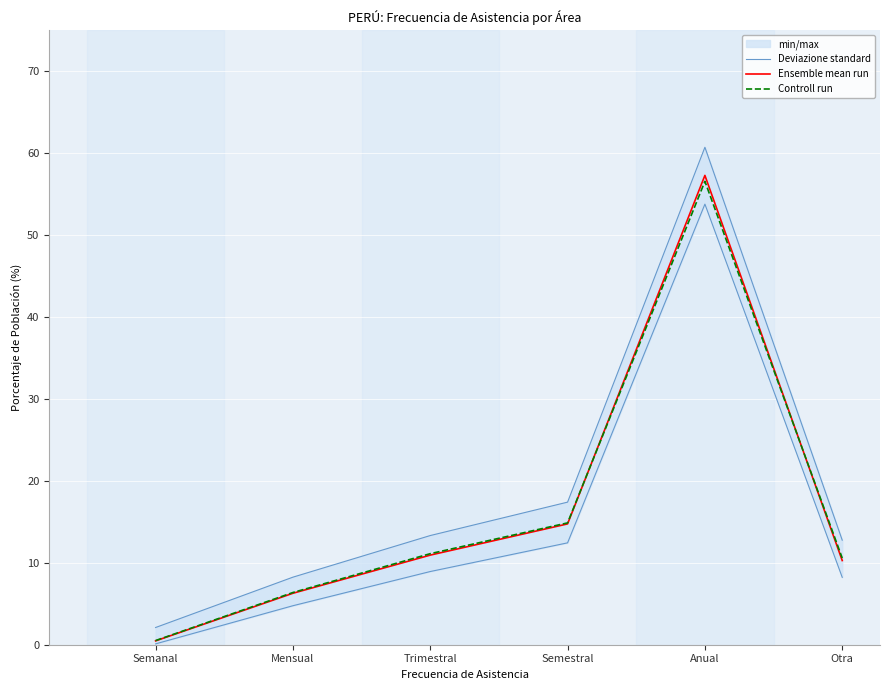

Reading left to right, list all the values displayed in this chart.

Deviazione standard: Semanal=0.1	Mensual=4.8	Trimestral=8.9	Semestral=12.4	Anual=53.8	Otra=8.2
Ensemble mean run: Semanal=0.5	Mensual=6.3	Trimestral=10.9	Semestral=14.7	Anual=57.3	Otra=10.3
Controll run: Semanal=0.5	Mensual=6.4	Trimestral=11.1	Semestral=14.9	Anual=56.6	Otra=10.6